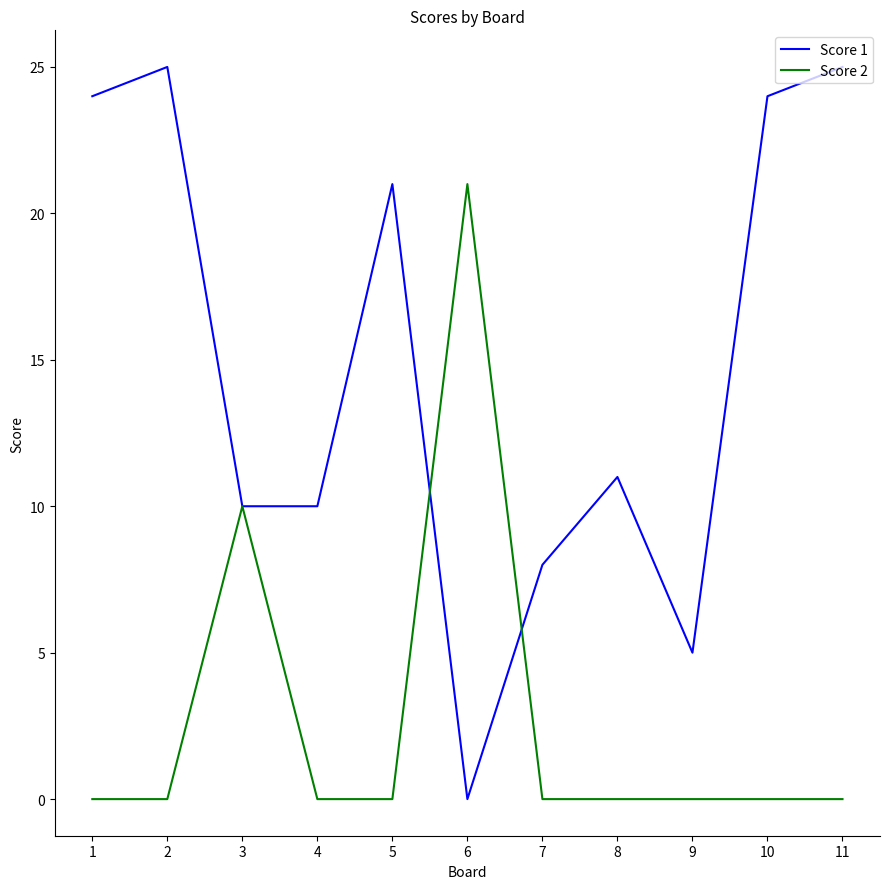

Does the chart have visible grid lines?

No